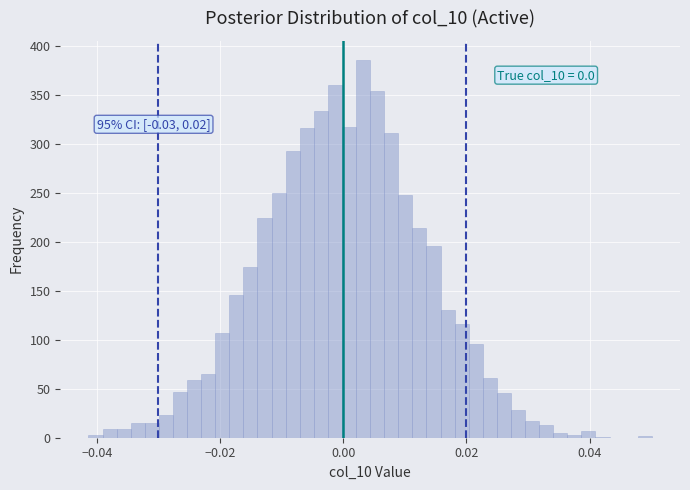

Around what value on the x-axis is the tallest bar? Give the approximate position of its centre, as read against the axis.

0.004